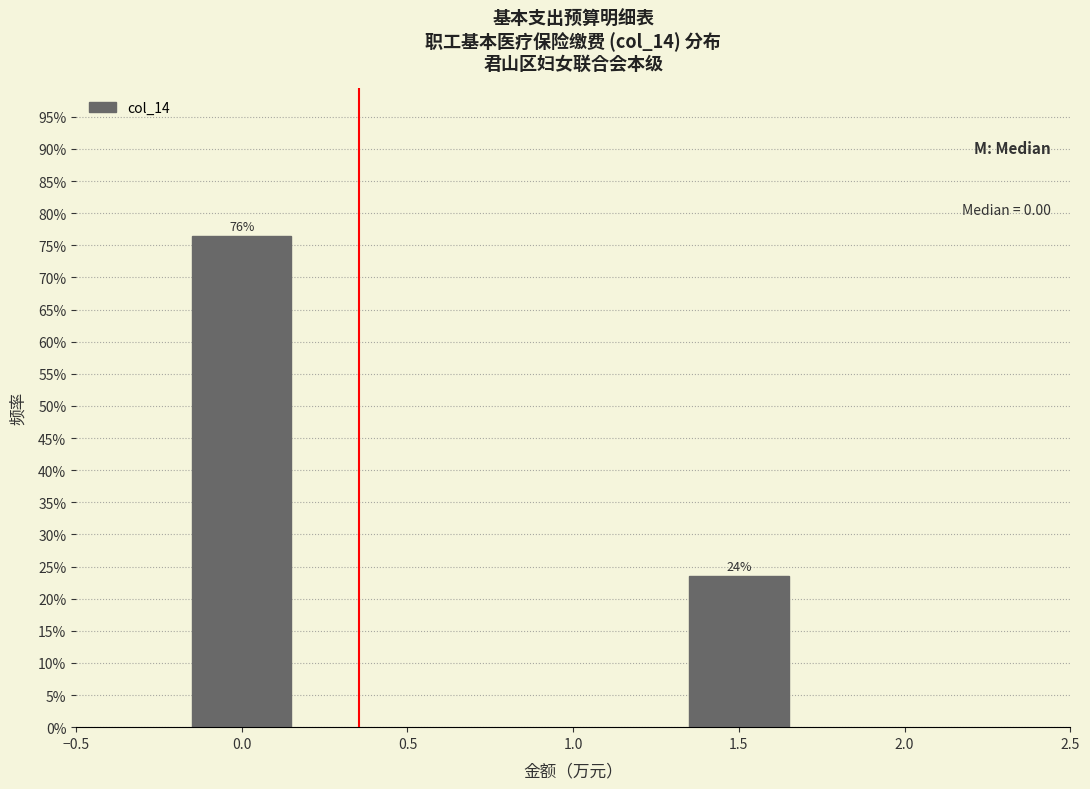

Does the chart contain any negative values?

No